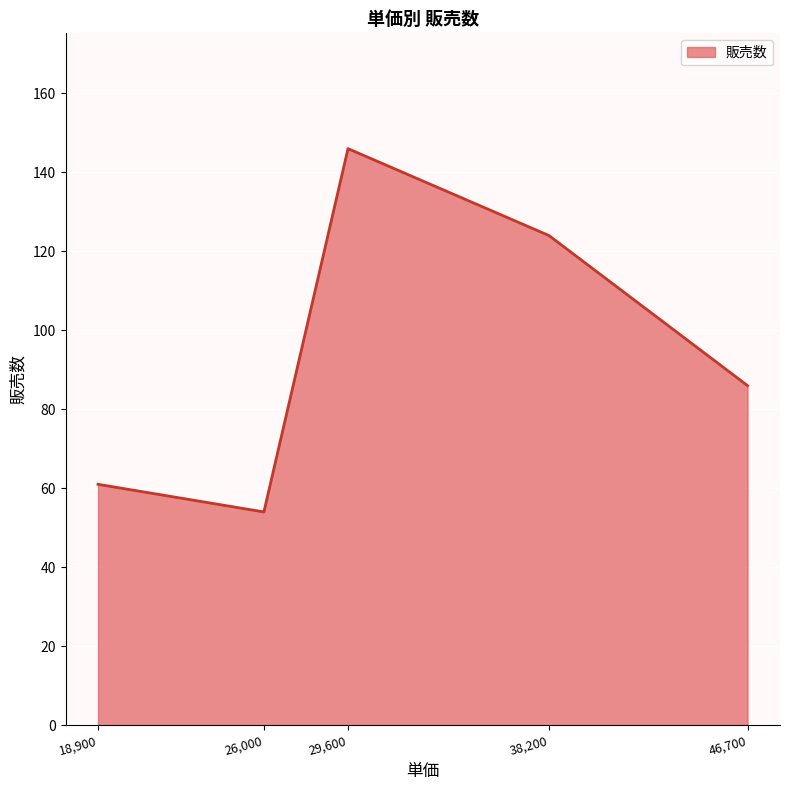

Reading left to right, transcribe all the data shown in this chart.

61	54	146	124	86